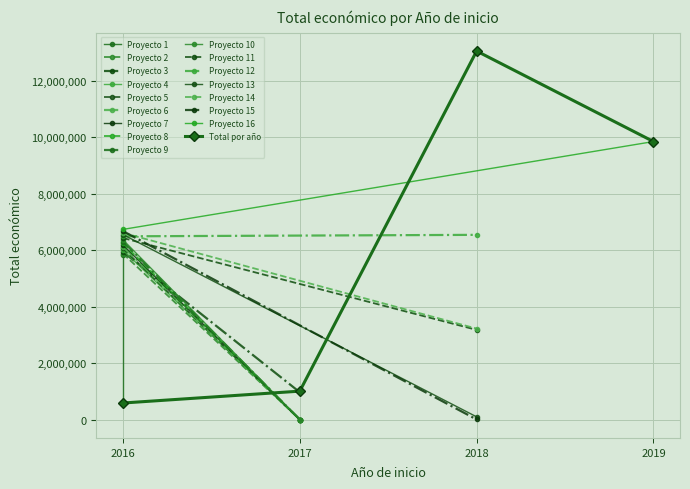

What is the minimum value shown in the chart?

4550